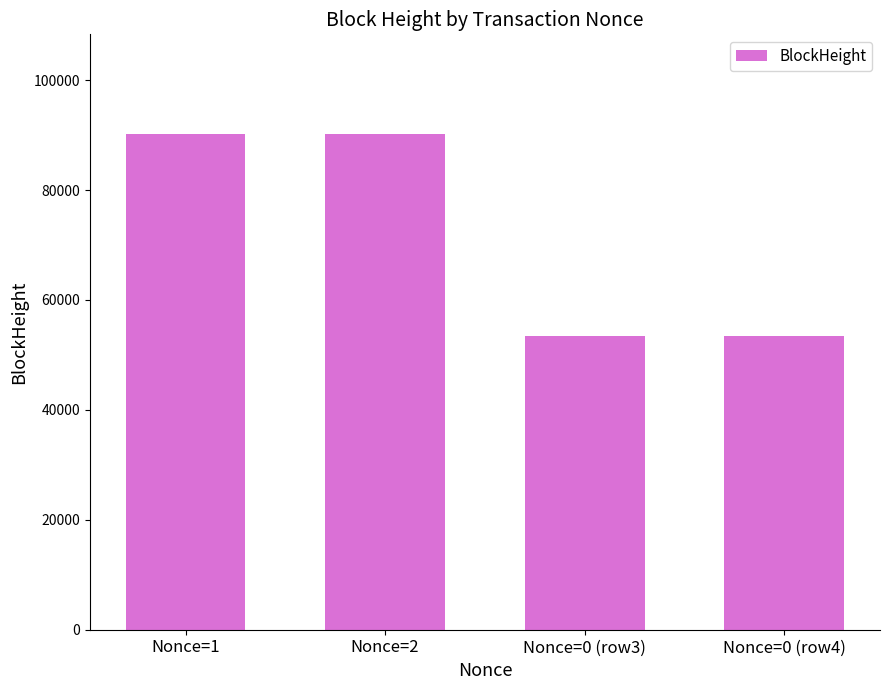

What position from the right is Nonce=2?

3